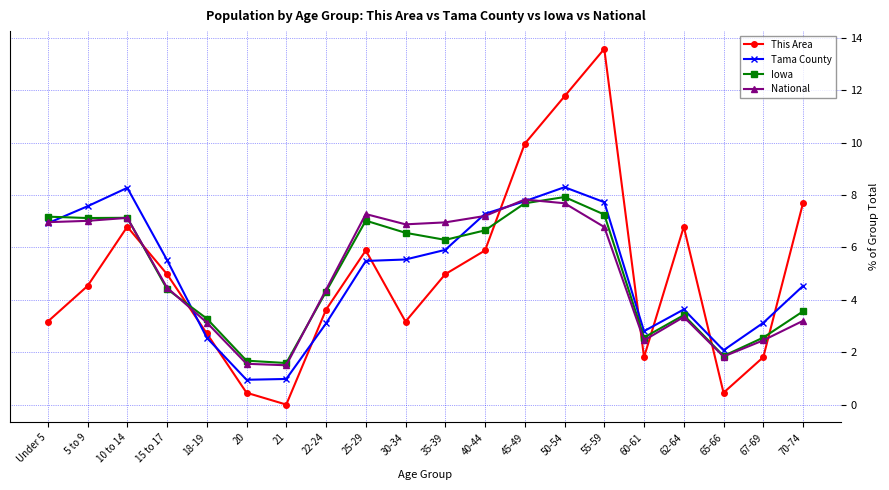

What is the label of the 20th point from the right?

Under 5